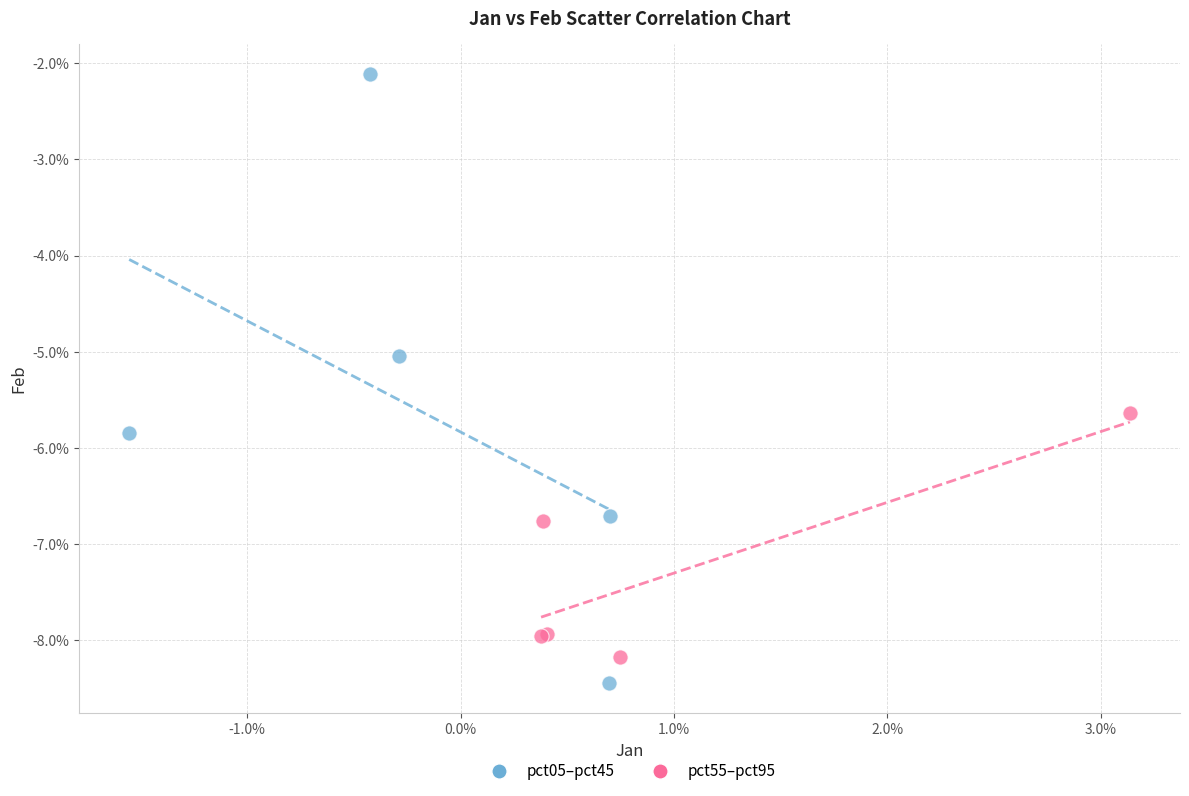

Which series contains the highest Y value?

pct05–pct45